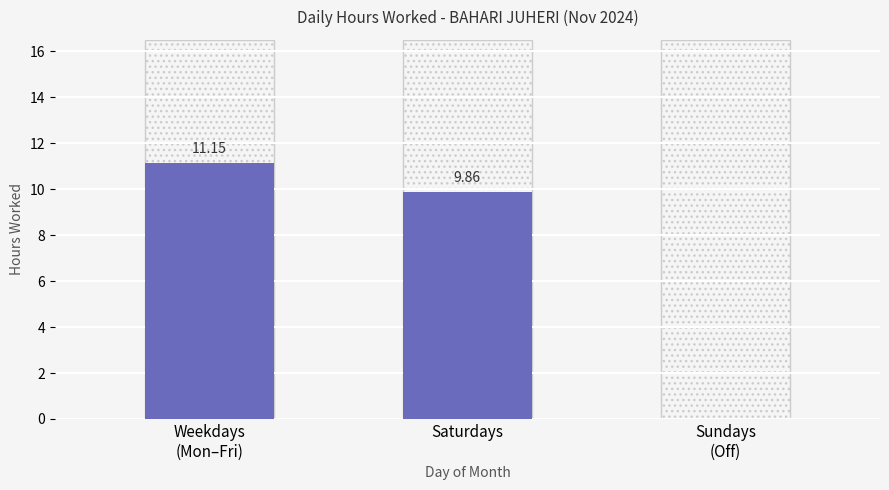

What is the sum of the values at Weekdays
(Mon–Fri) and Sundays
(Off)?

11.2